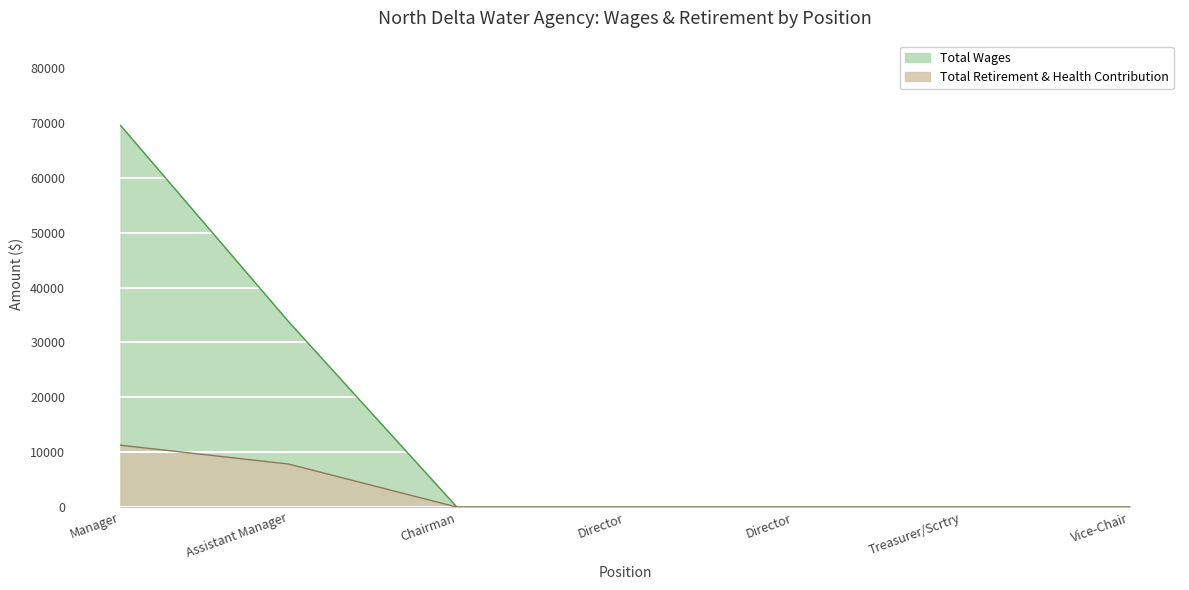

How many categories are shown in the chart?

7